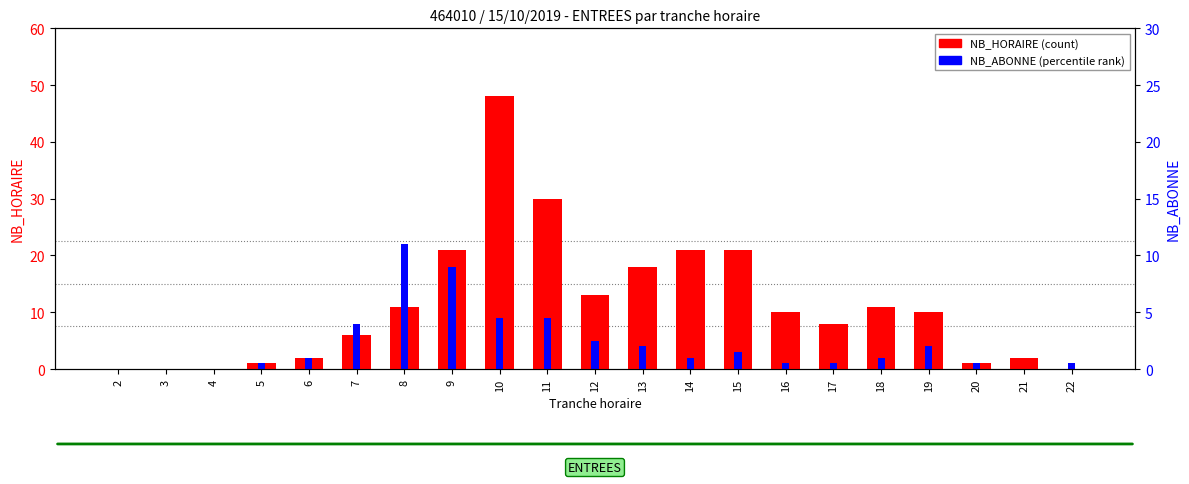

Reading left to right, what are all the values shown in this chart?

NB_HORAIRE (count): 2=0	3=0	4=0	5=1	6=2	7=6	8=11	9=21	10=48	11=30	12=13	13=18	14=21	15=21	16=10	17=8	18=11	19=10	20=1	21=2	22=0
NB_ABONNE (percentile): 2=0	3=0	4=0	5=1	6=2	7=8	8=22	9=18	10=9	11=9	12=5	13=4	14=2	15=3	16=1	17=1	18=2	19=4	20=1	21=0	22=1